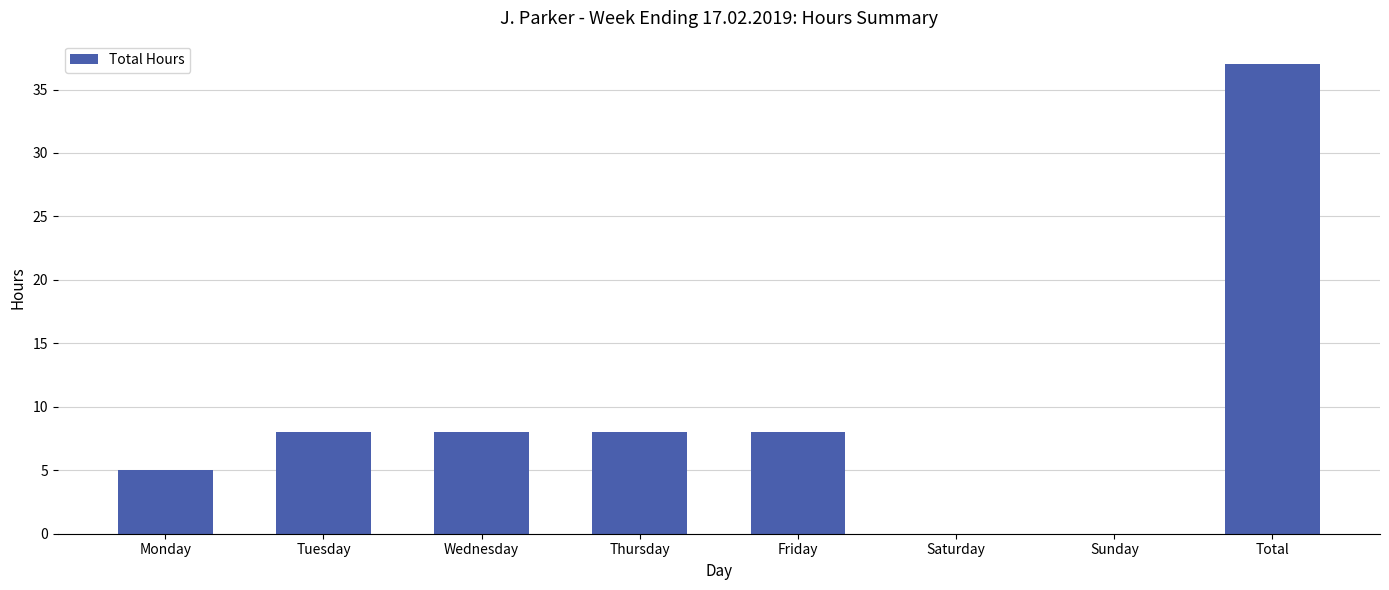

How many data points does each series have?

8